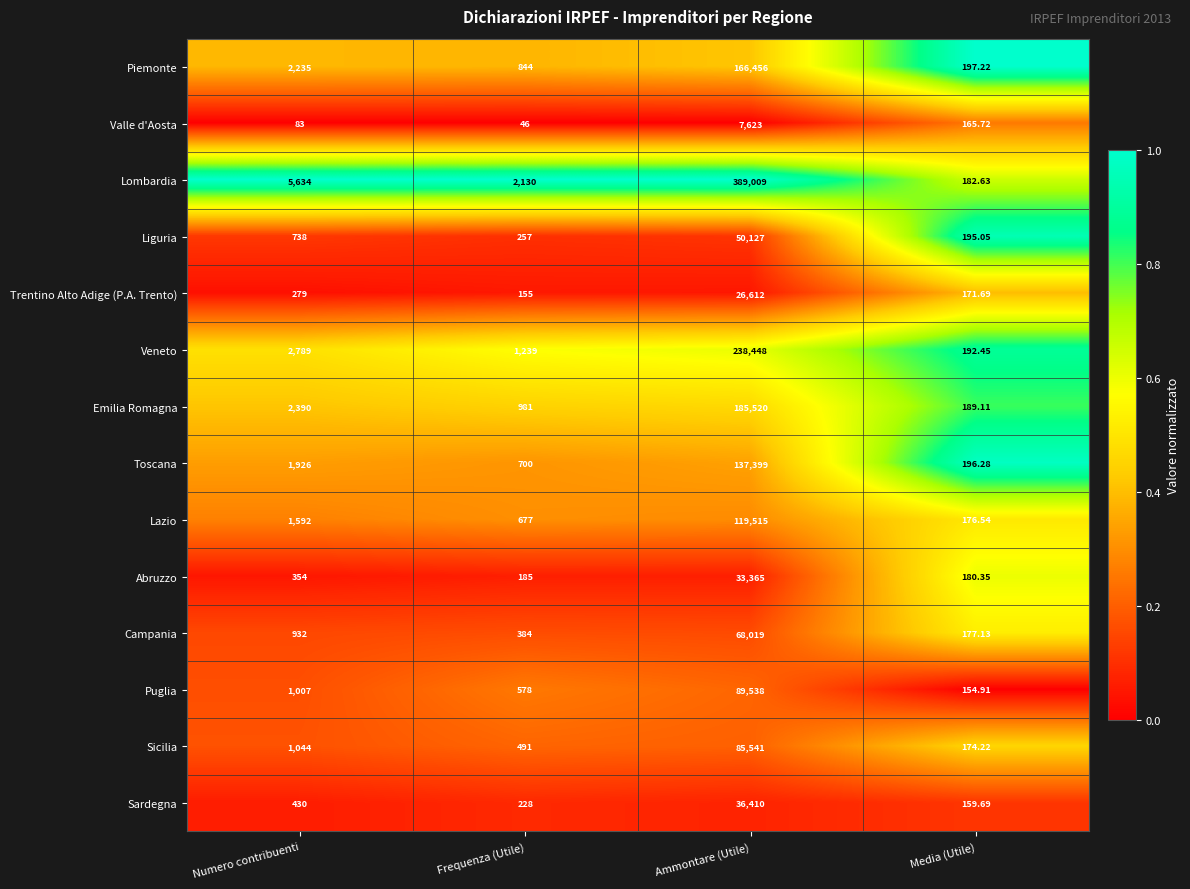

Which series has the largest range (max minus min)?

Lombardia